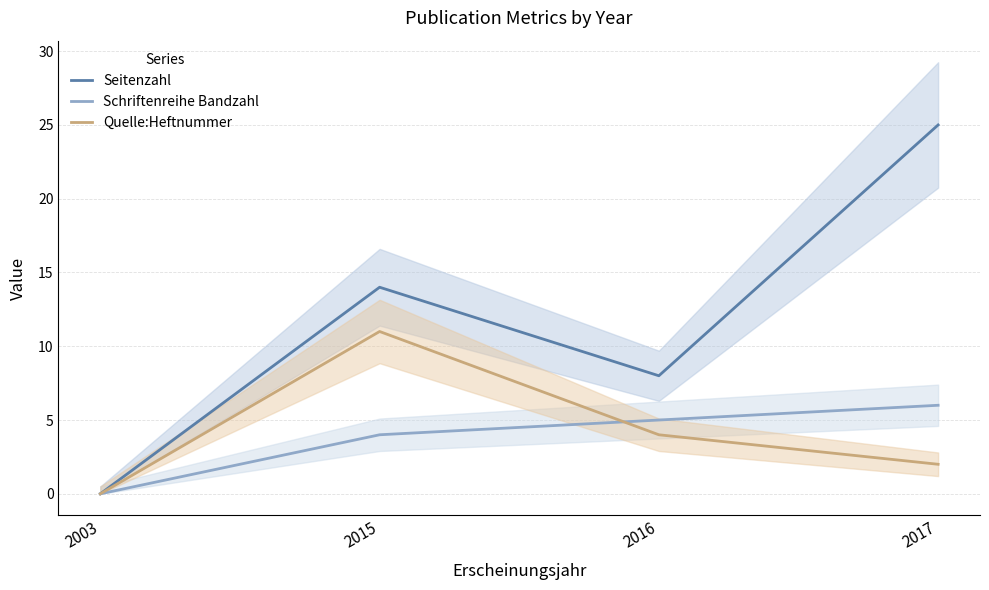

True or false: Schriftenreihe Bandzahl has a value of 2 at 2017.

False